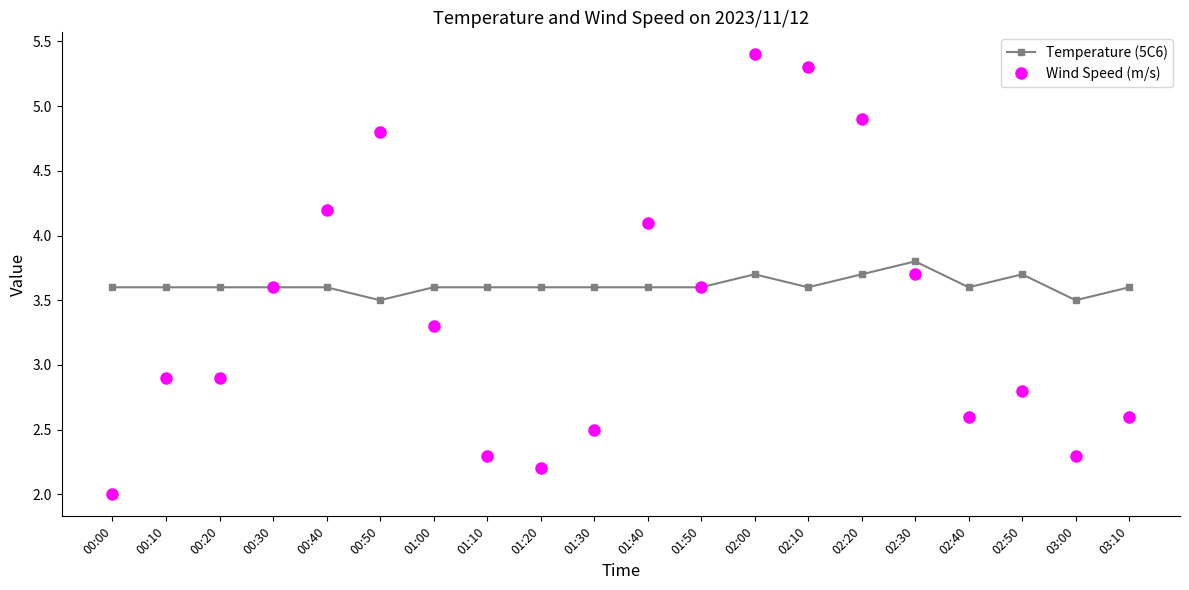

Reading left to right, list all the values displayed in this chart.

Temperature (5C6): 00:00=3.6	00:10=3.6	00:20=3.6	00:30=3.6	00:40=3.6	00:50=3.5	01:00=3.6	01:10=3.6	01:20=3.6	01:30=3.6	01:40=3.6	01:50=3.6	02:00=3.7	02:10=3.6	02:20=3.7	02:30=3.8	02:40=3.6	02:50=3.7	03:00=3.5	03:10=3.6
Wind Speed (m/s): 00:00=2.0	00:10=2.9	00:20=2.9	00:30=3.6	00:40=4.2	00:50=4.8	01:00=3.3	01:10=2.3	01:20=2.2	01:30=2.5	01:40=4.1	01:50=3.6	02:00=5.4	02:10=5.3	02:20=4.9	02:30=3.7	02:40=2.6	02:50=2.8	03:00=2.3	03:10=2.6